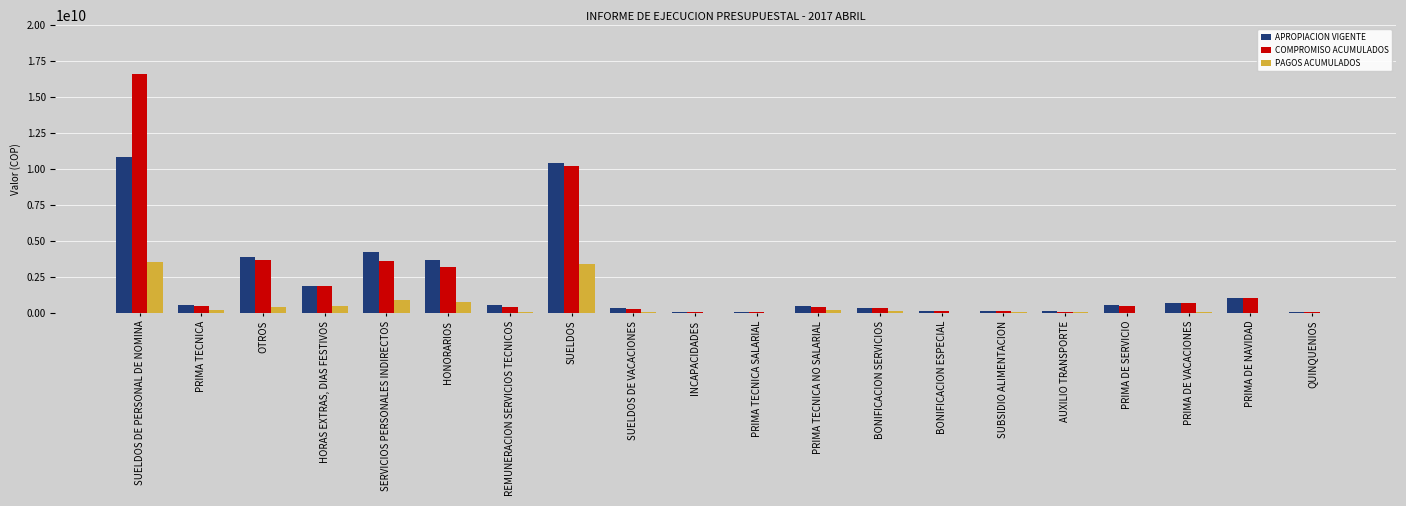

Are the bars grouped side by side (vs. stacked)?

Yes